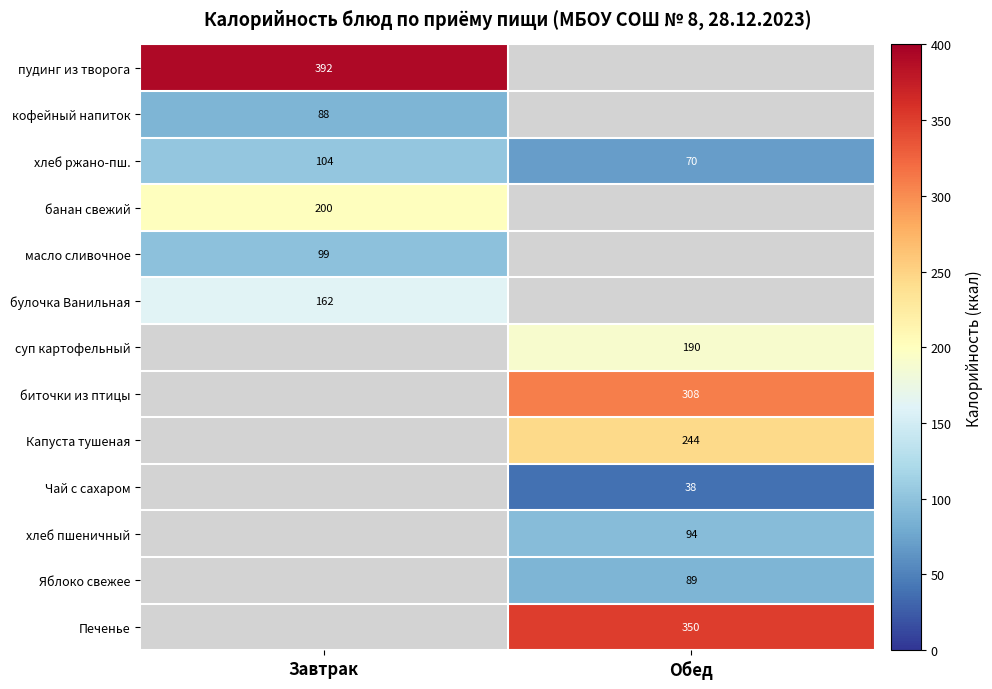

At how many categories does at least one series exceed 349?

2